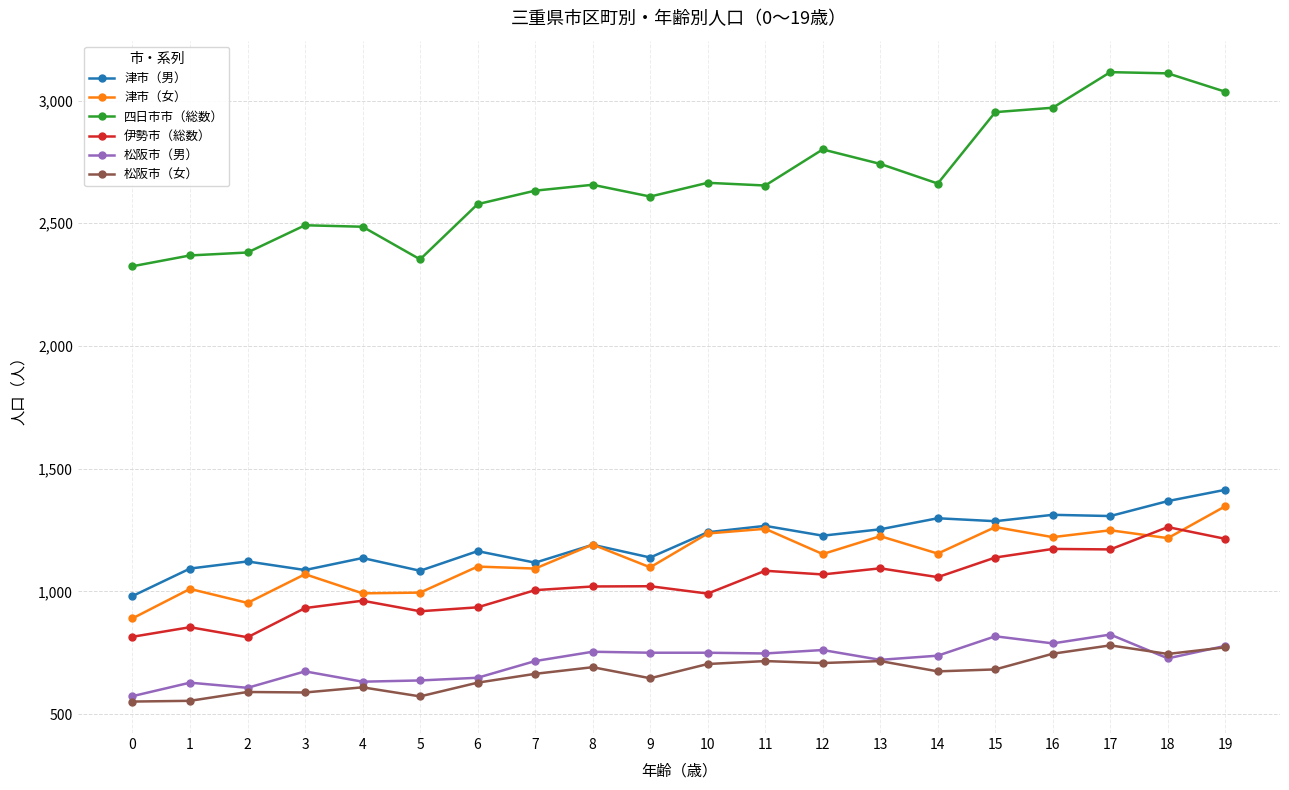

True or false: 津市（男） and 松阪市（女） cross at least once.

False